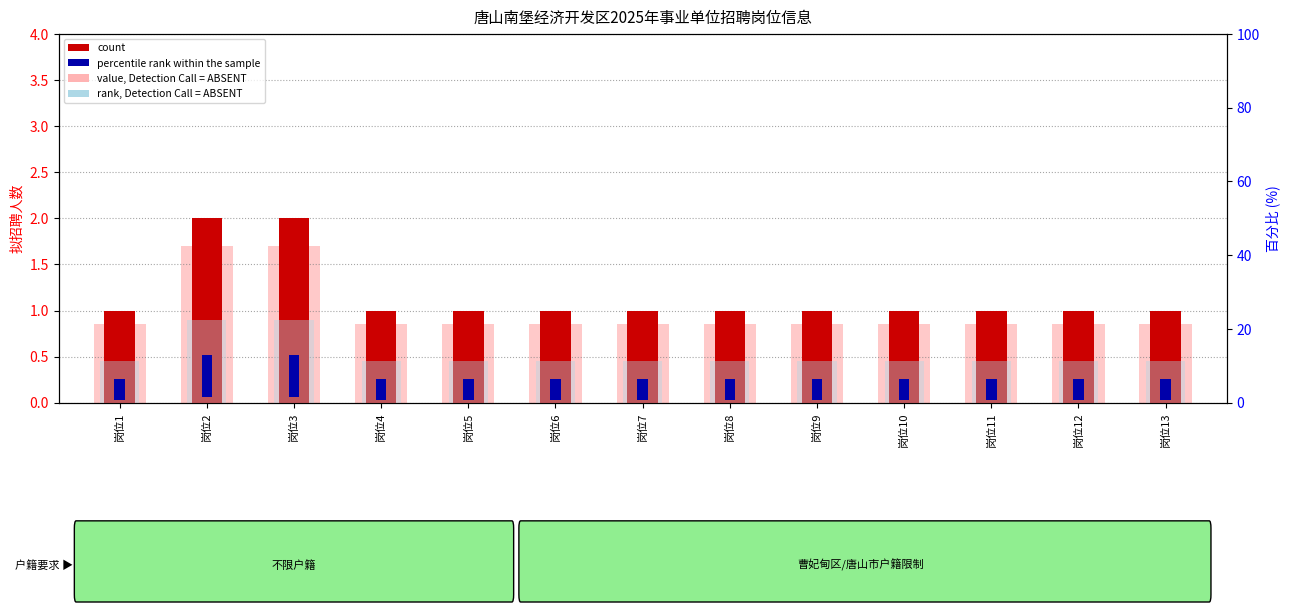

Which series has the largest total across all categories?

rank, Detection Call = ABSENT